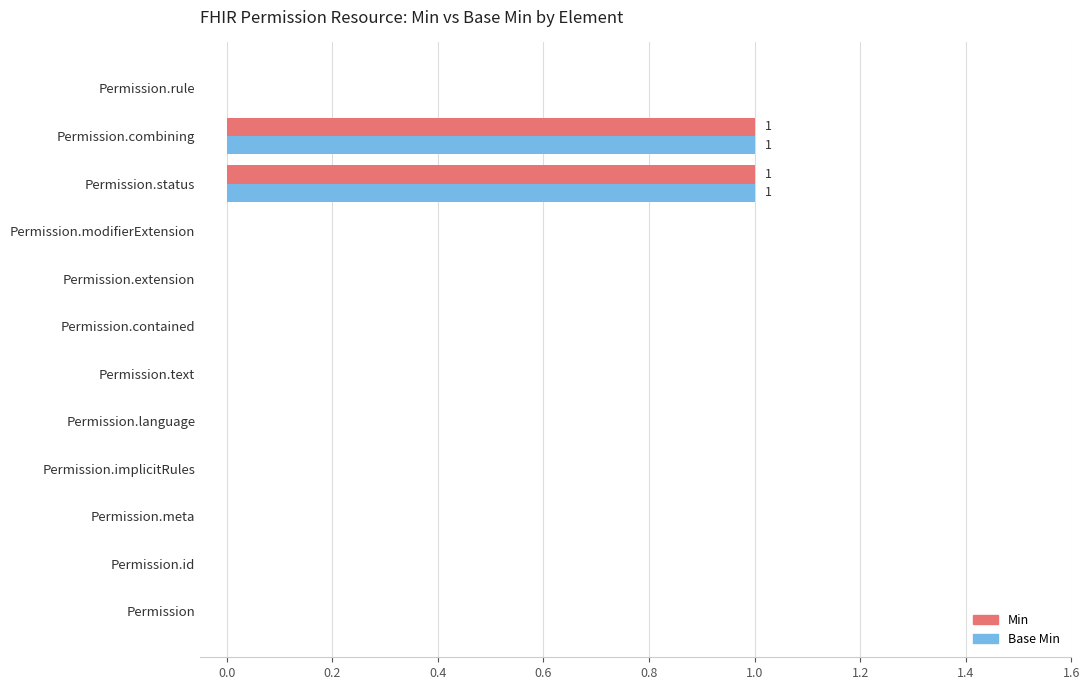

Is the value of Base Min at Permission.text greater than the value of Min at Permission.combining?

No